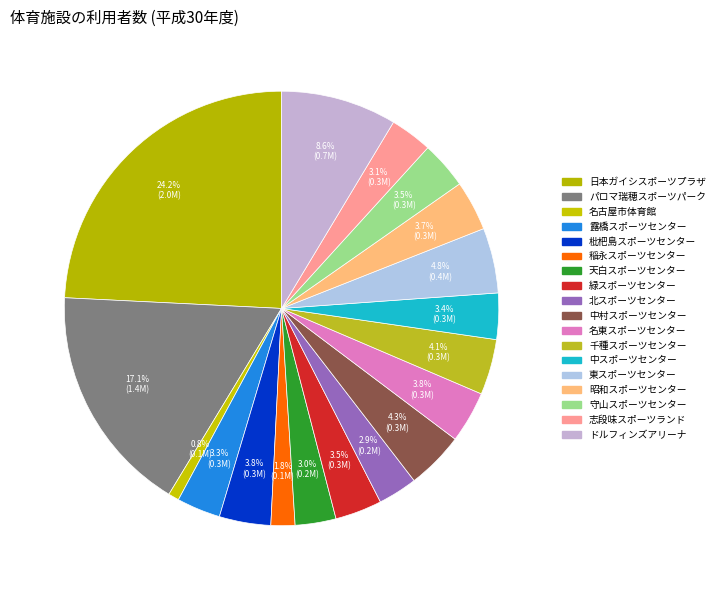

Rank the categories by value from lowest to highest.

名古屋市体育館, 稲永スポーツセンター, 北スポーツセンター, 天白スポーツセンター, 志段味スポーツランド, 露橋スポーツセンター, 中スポーツセンター, 緑スポーツセンター, 守山スポーツセンター, 昭和スポーツセンター, 枇杷島スポーツセンター, 名東スポーツセンター, 千種スポーツセンター, 中村スポーツセンター, 東スポーツセンター, ドルフィンズアリーナ, パロマ瑞穂スポーツパーク, 日本ガイシスポーツプラザ